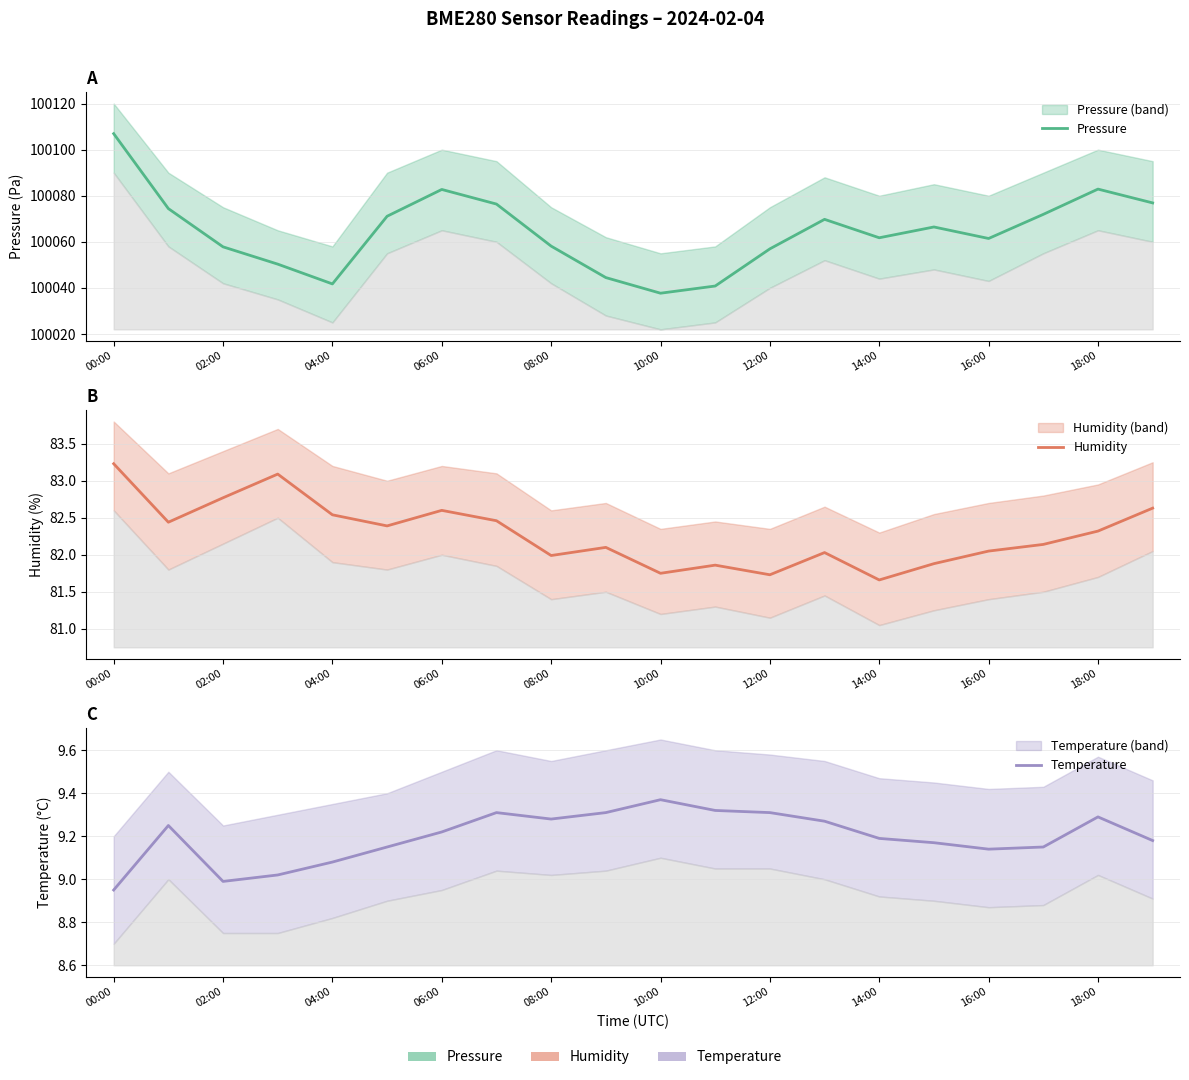

True or false: Pressure and Humidity intersect in this chart.

False